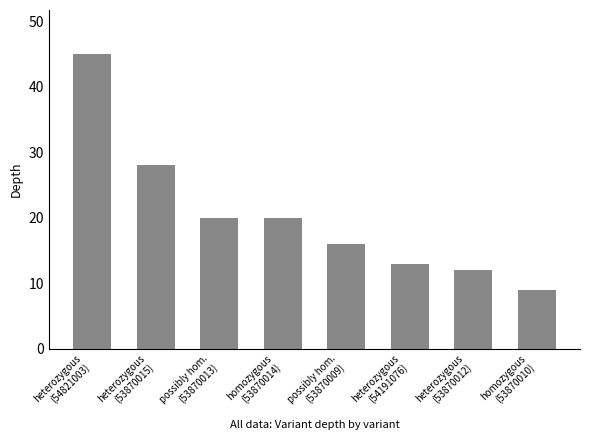

Reading left to right, list all the values displayed in this chart.

45	28	20	20	16	13	12	9